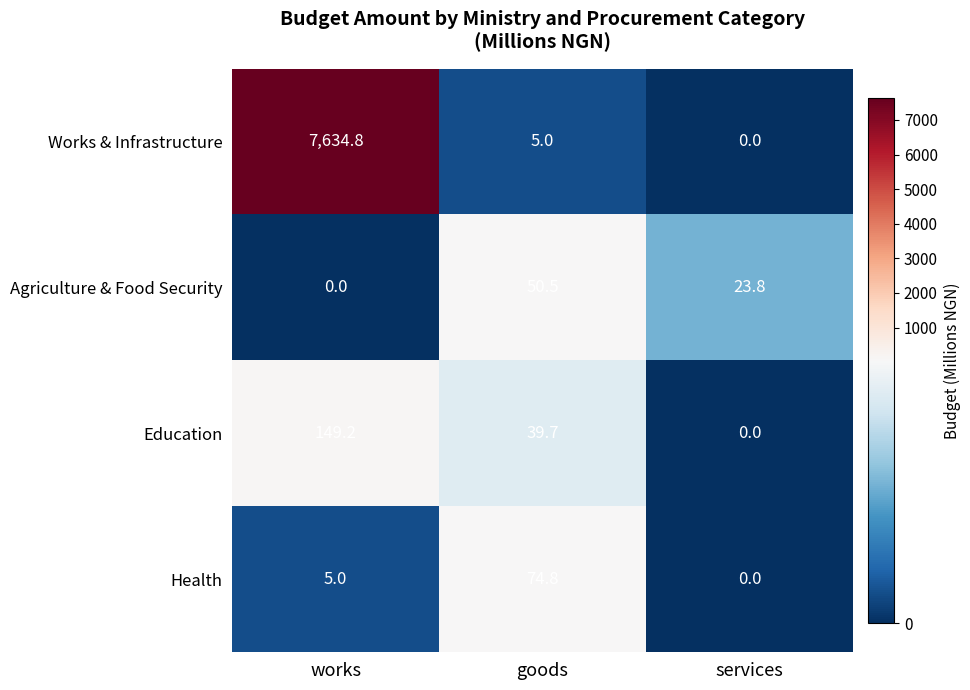

At how many categories does at least one series exceed 7477?

1